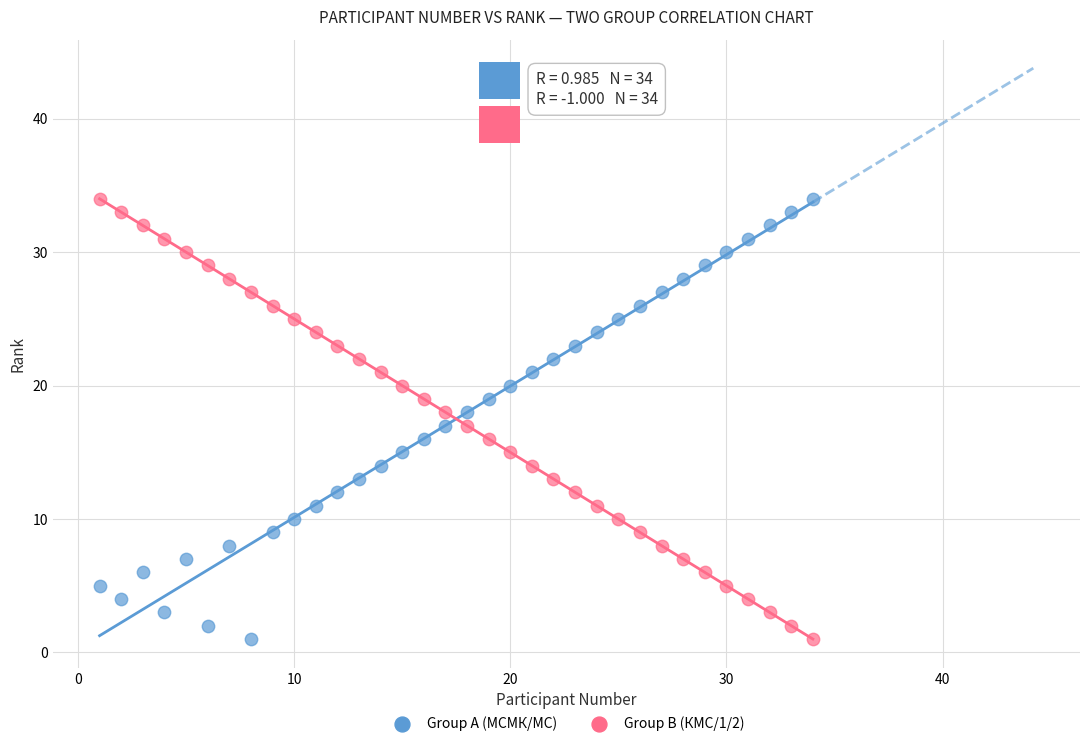

Across all data points, what is the range of Y values (max minus min)?

33